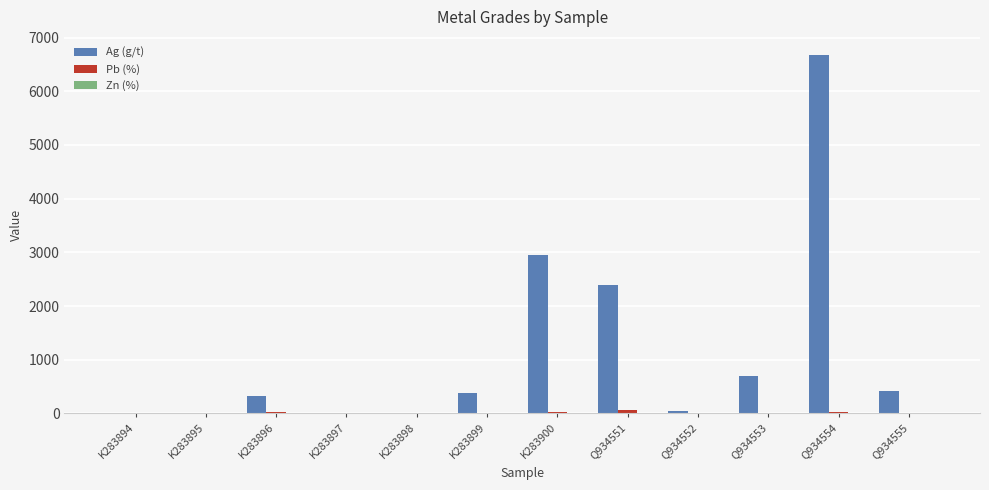

True or false: Ag (g/t) has a value of 630.4 at K283899.

False